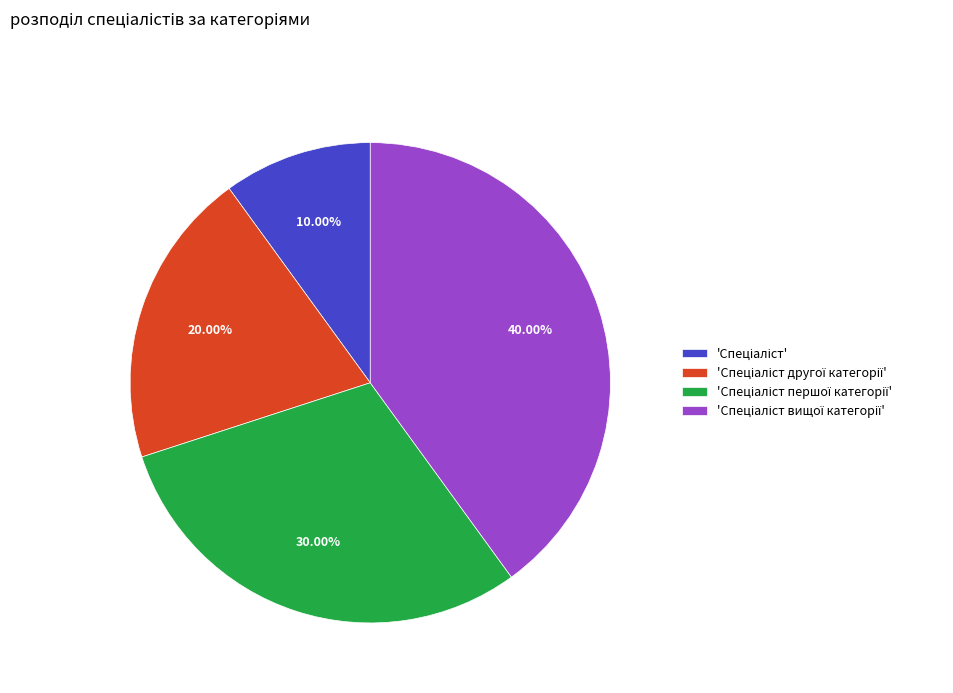

Does any single category account for the majority?

No